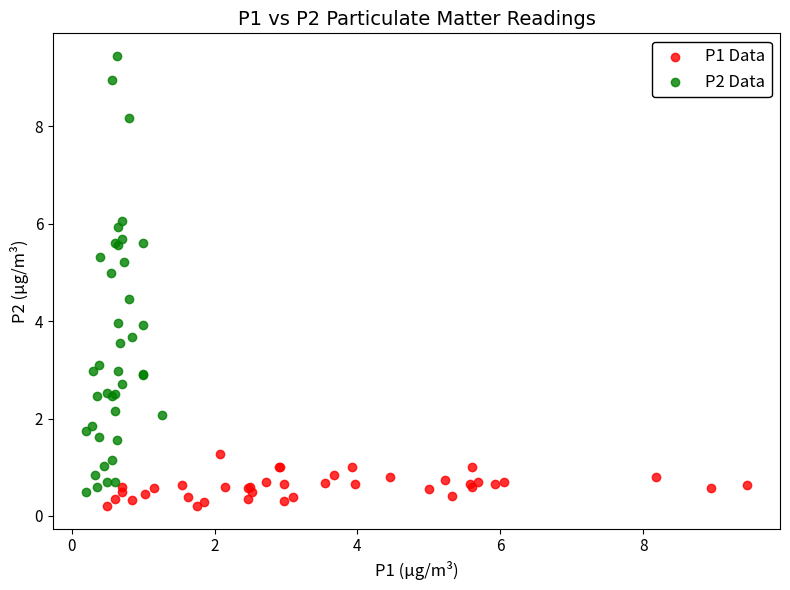

Which series contains the highest Y value?

P2 Data